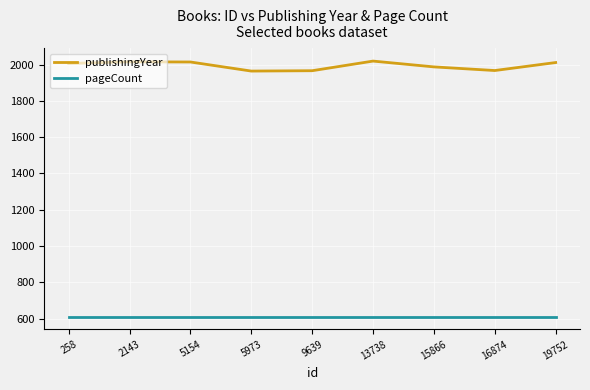

True or false: pageCount and publishingYear intersect in this chart.

False